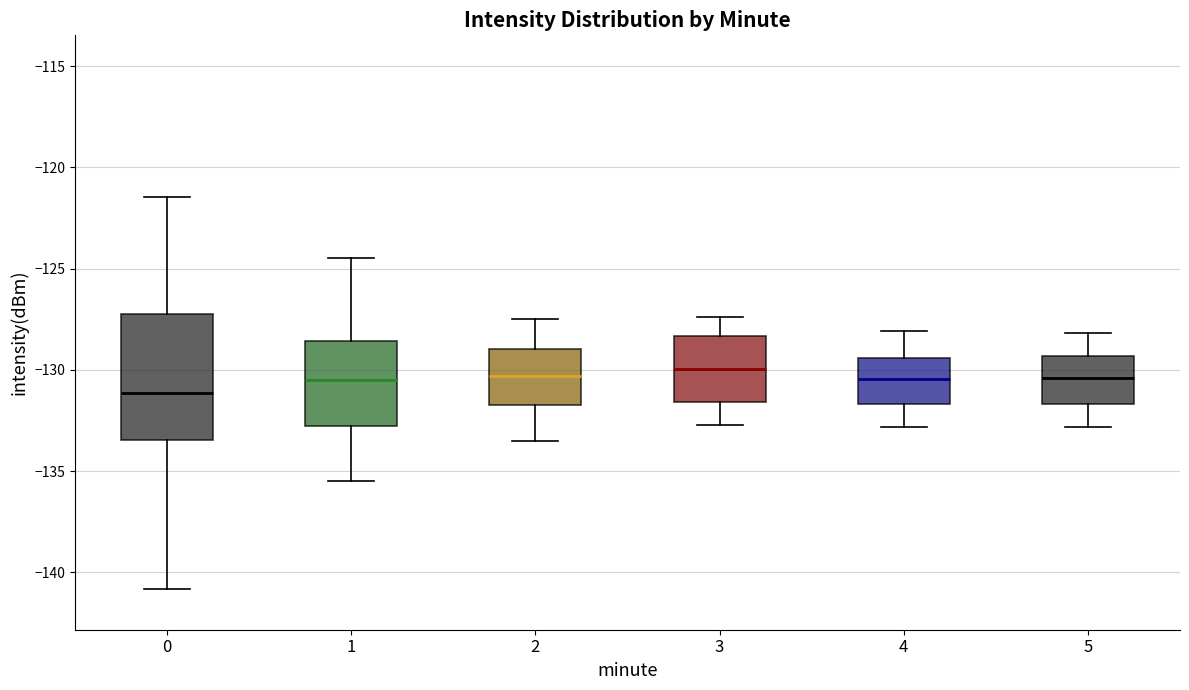

Reading left to right, transcribe this box plot: for each box, give where its median line is, the range the box spans, and where its two whiskers end, as read against the y-axis. The values are not printed on the chart, so give them approximately, as read against the axis.

0: median -131.0, box -133.5 to -127.0, whiskers -141.0 to -121.5
1: median -130.5, box -133.0 to -128.5, whiskers -135.5 to -124.5
2: median -130.5, box -131.5 to -129.0, whiskers -133.5 to -127.5
3: median -130.0, box -131.5 to -128.5, whiskers -132.5 to -127.5
4: median -130.5, box -131.5 to -129.5, whiskers -133.0 to -128.0
5: median -130.5, box -131.5 to -129.5, whiskers -133.0 to -128.0